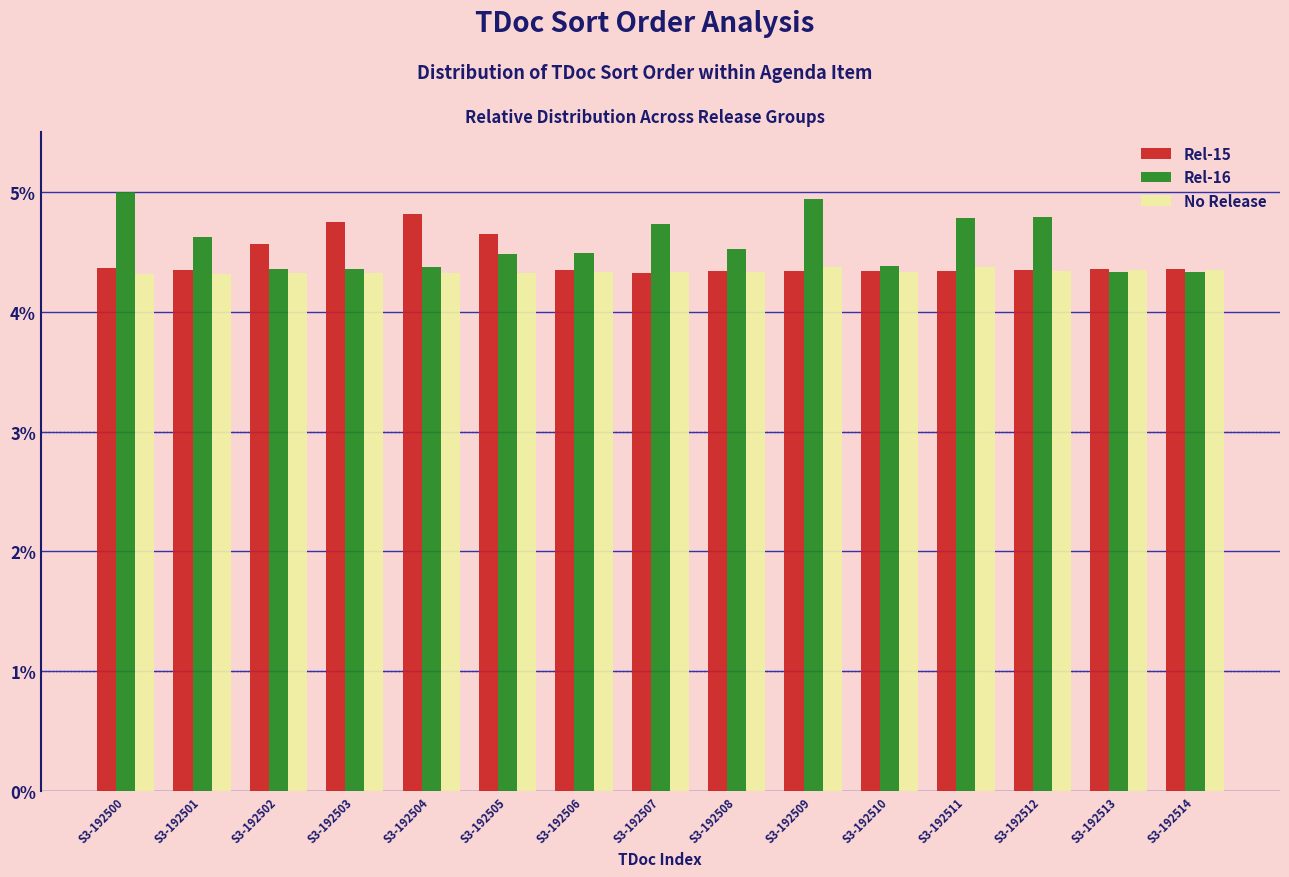

What is the sum of the No Release values at S3-192510 and S3-192513?

8.7